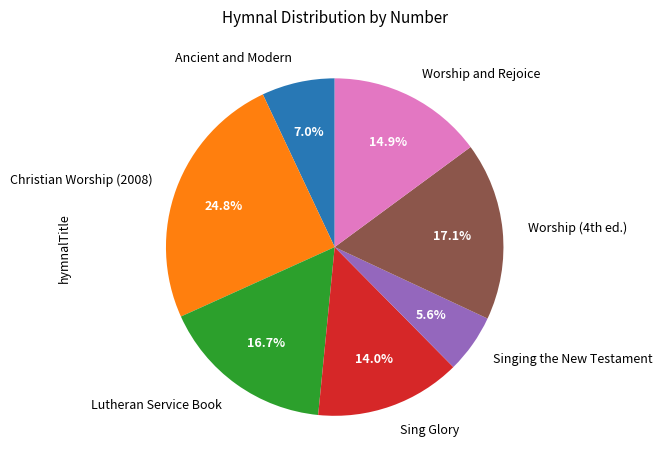

What is the largest slice in the pie chart?

Christian Worship (2008)